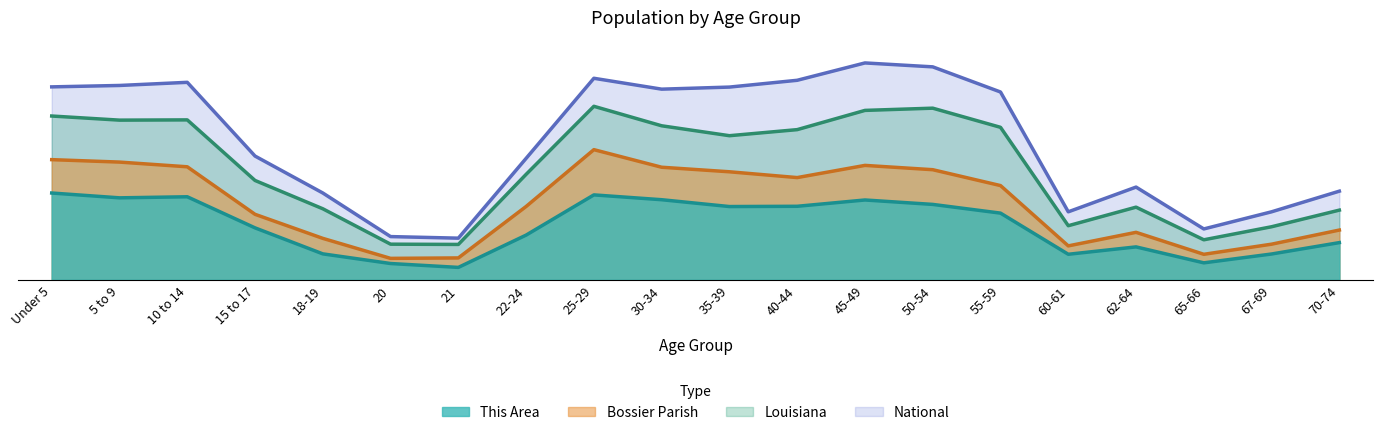

The Louisiana series shows 228.9 at 15 to 17. True or false?

True